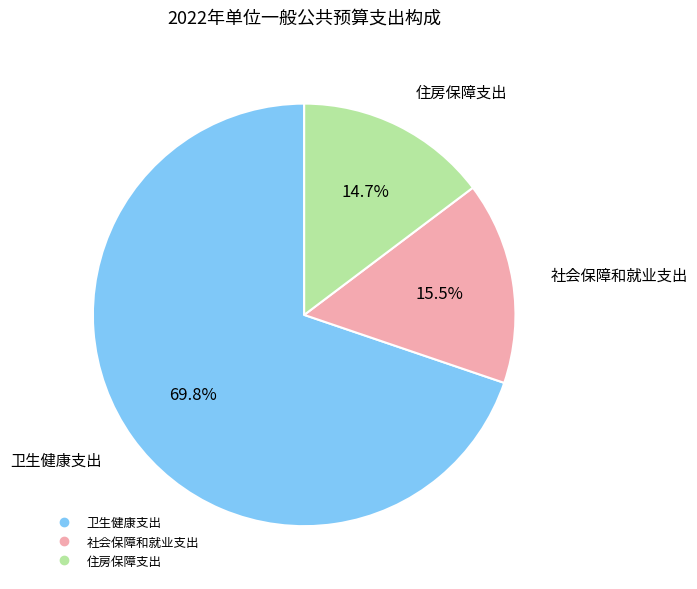

Rank the categories by value from highest to lowest.

卫生健康支出, 社会保障和就业支出, 住房保障支出